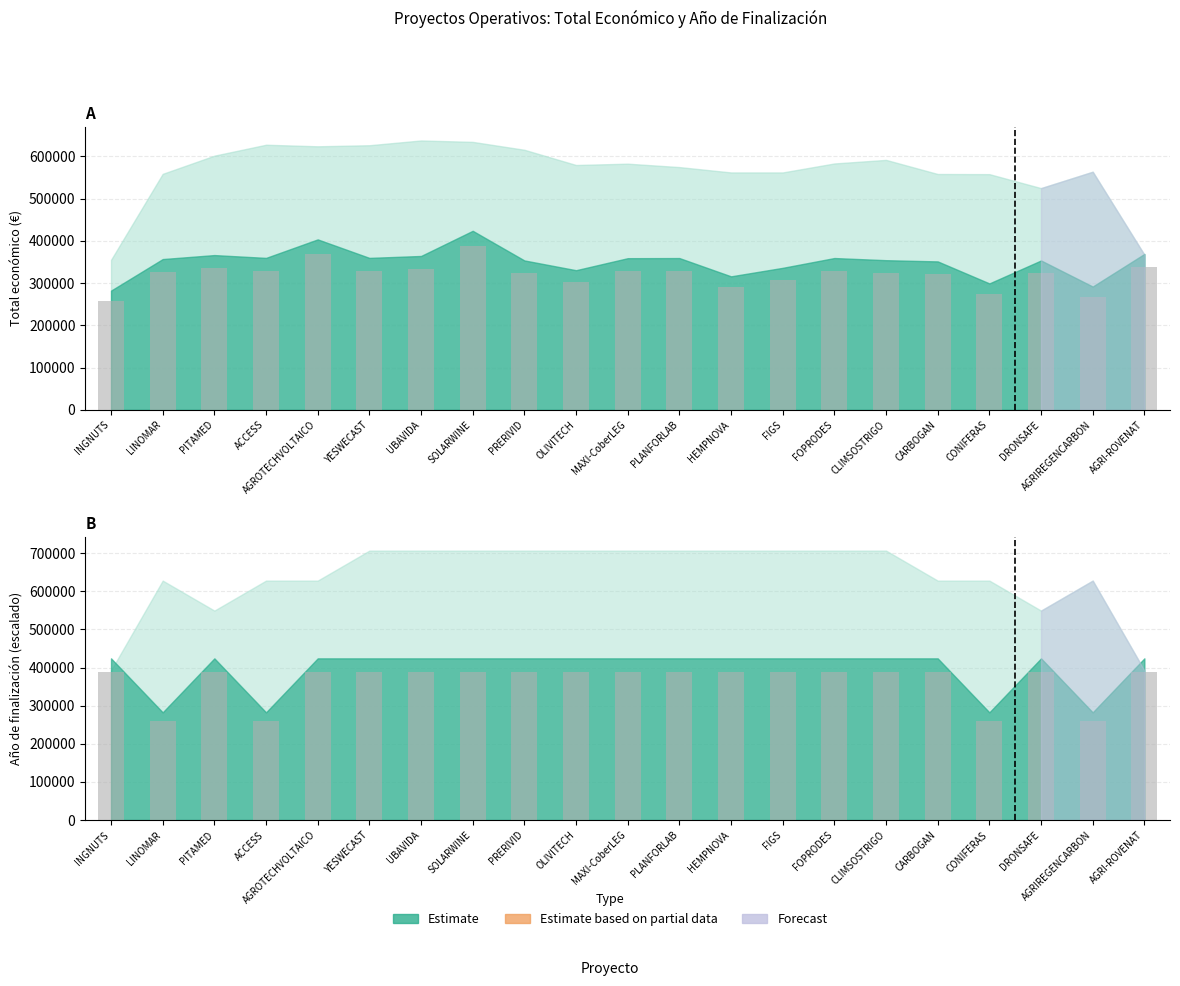

Between PRERIVID and DRONSAFE, which series saw the biggest shift?

Total económico